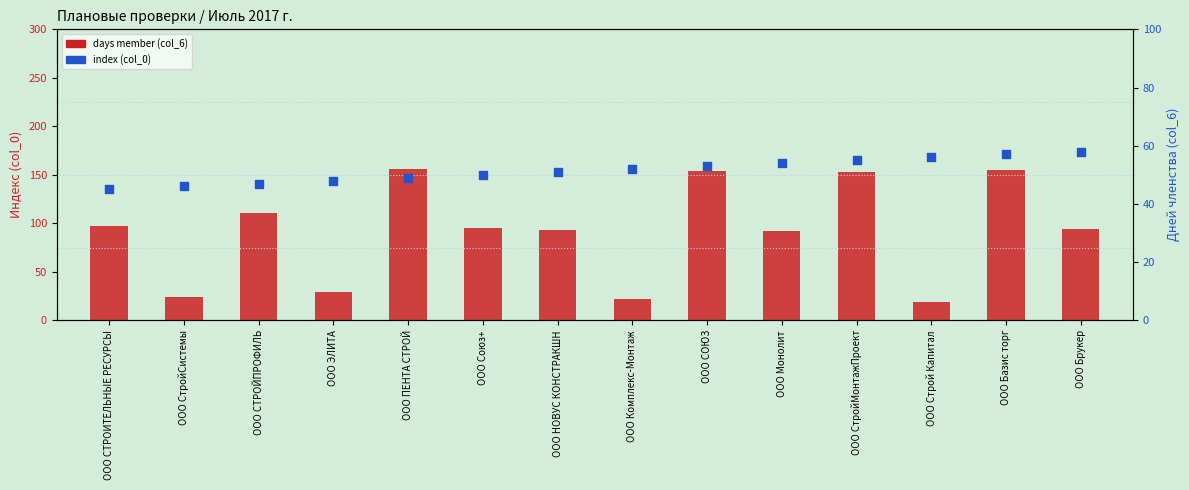

Which series reaches the minimum Y coordinate?

days member (col_6)